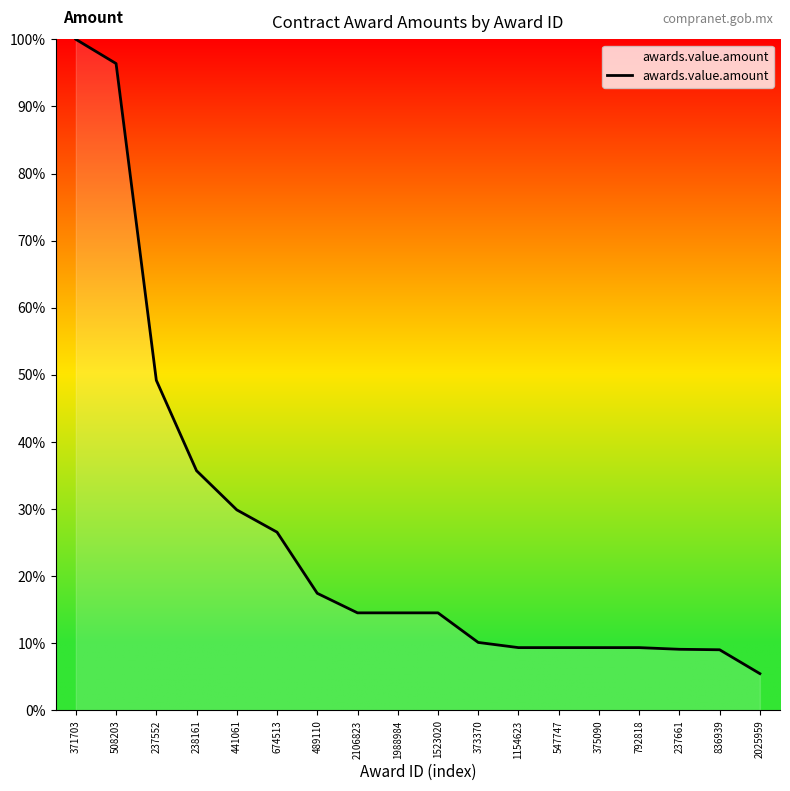

Does the chart have visible grid lines?

No